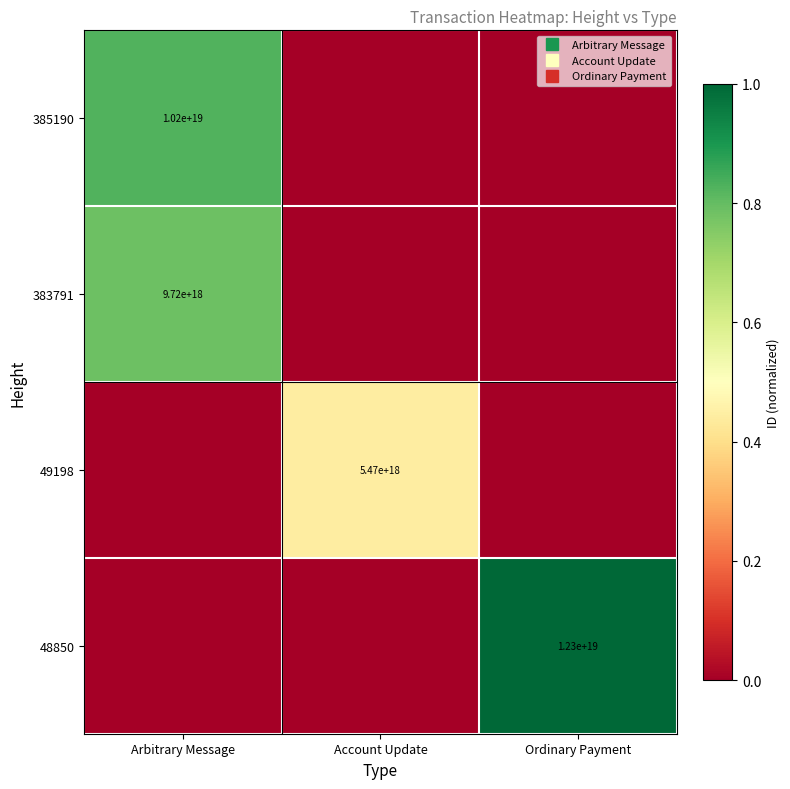

What is the difference between the maximum and second lowest values in the 383791 series?

0.8